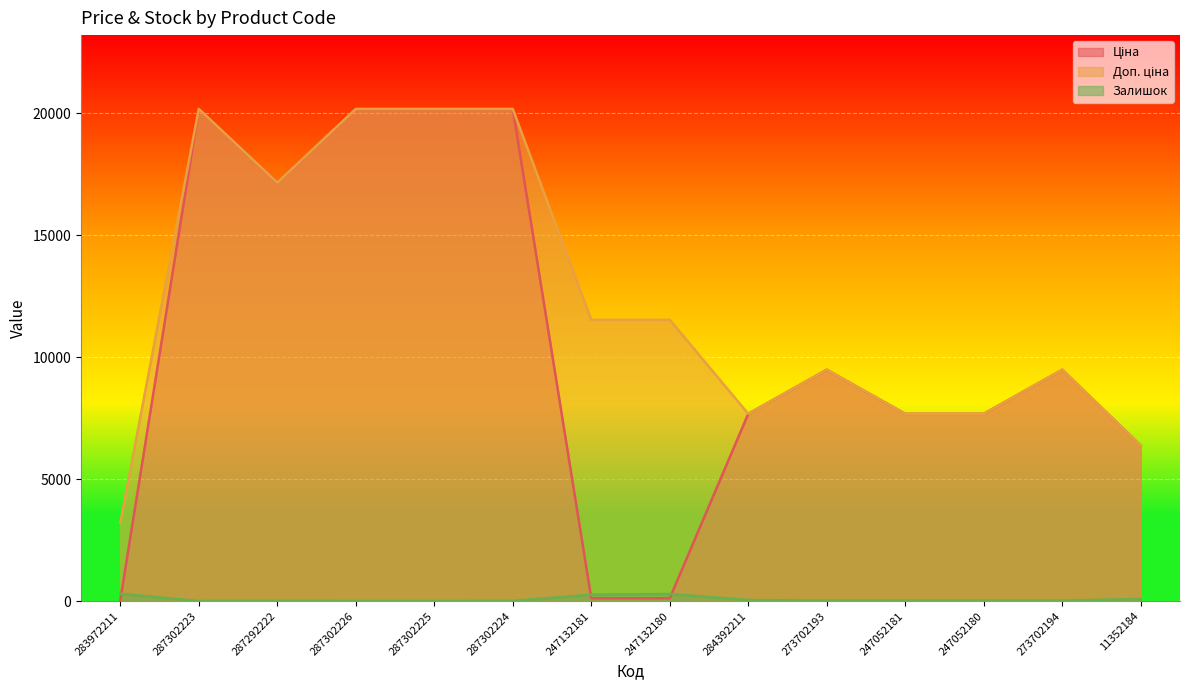

Which series has the widest spread of values?

Ціна